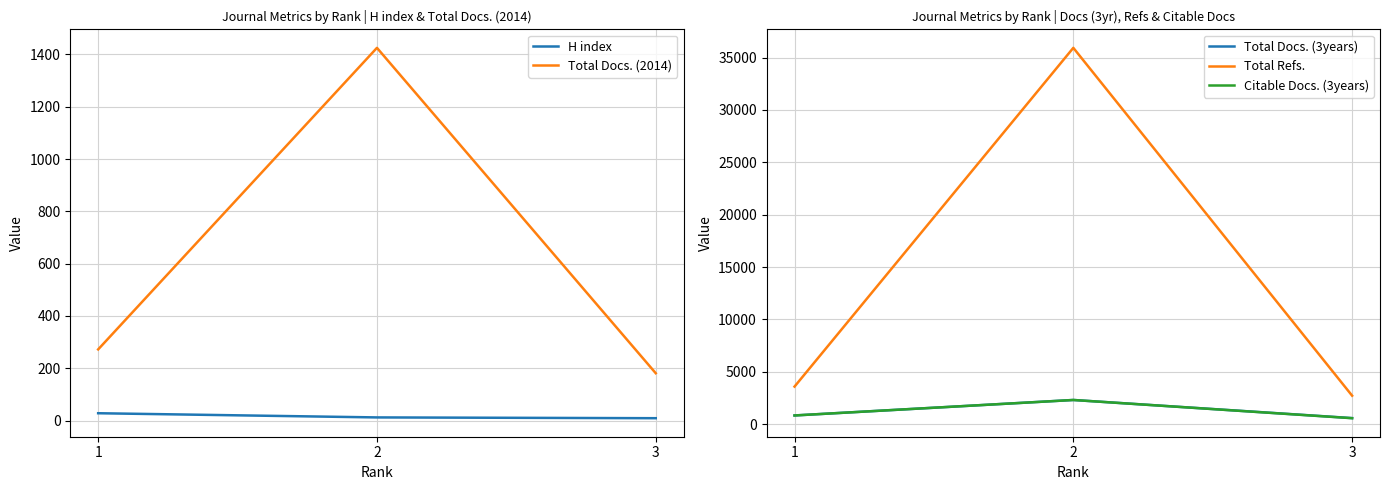

How many data points does each series have?

3